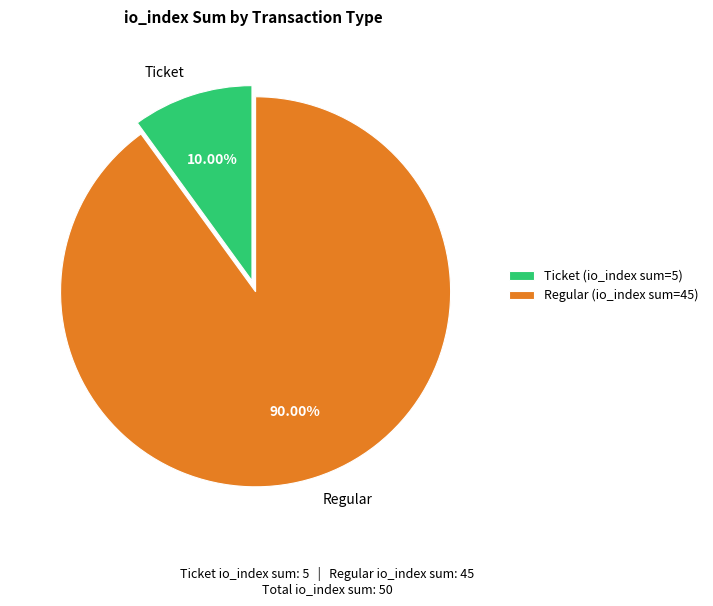

Do Ticket and Regular together represent more than half of the pie?

Yes